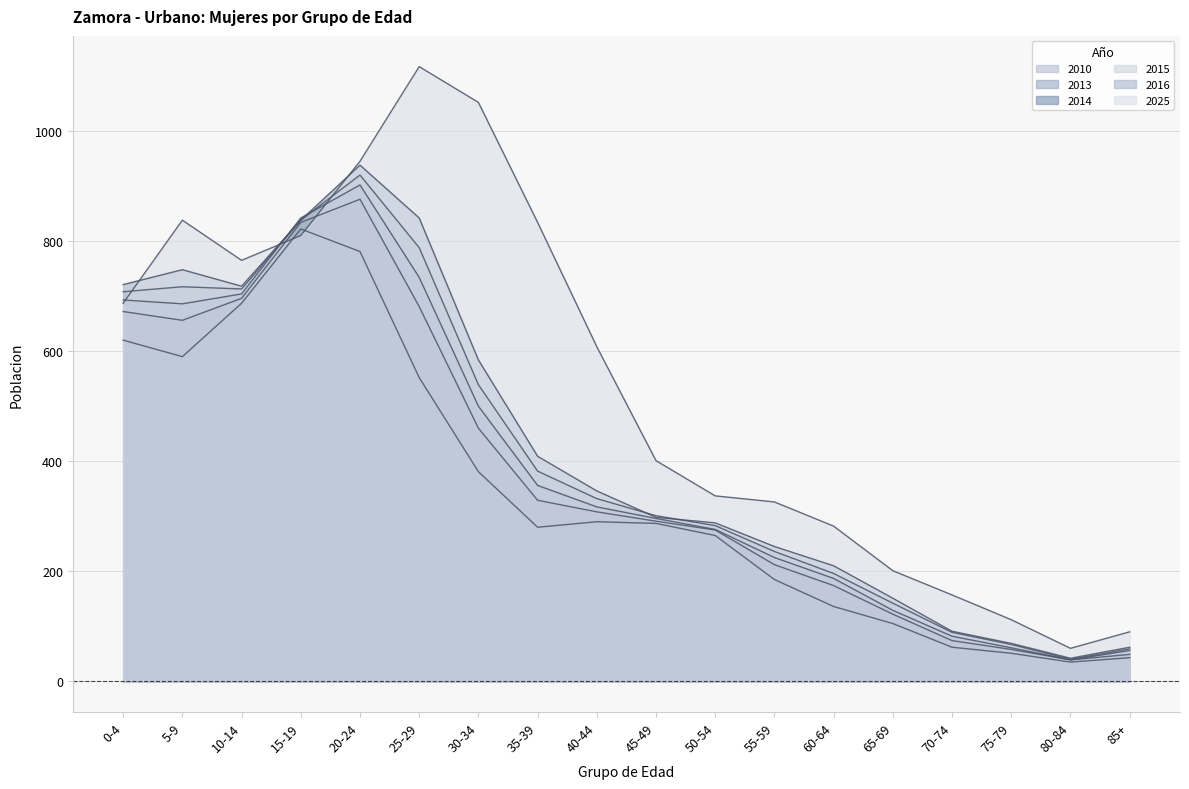

In 2014, how many points are lower than both neighbors (excluding endpoints)?

2